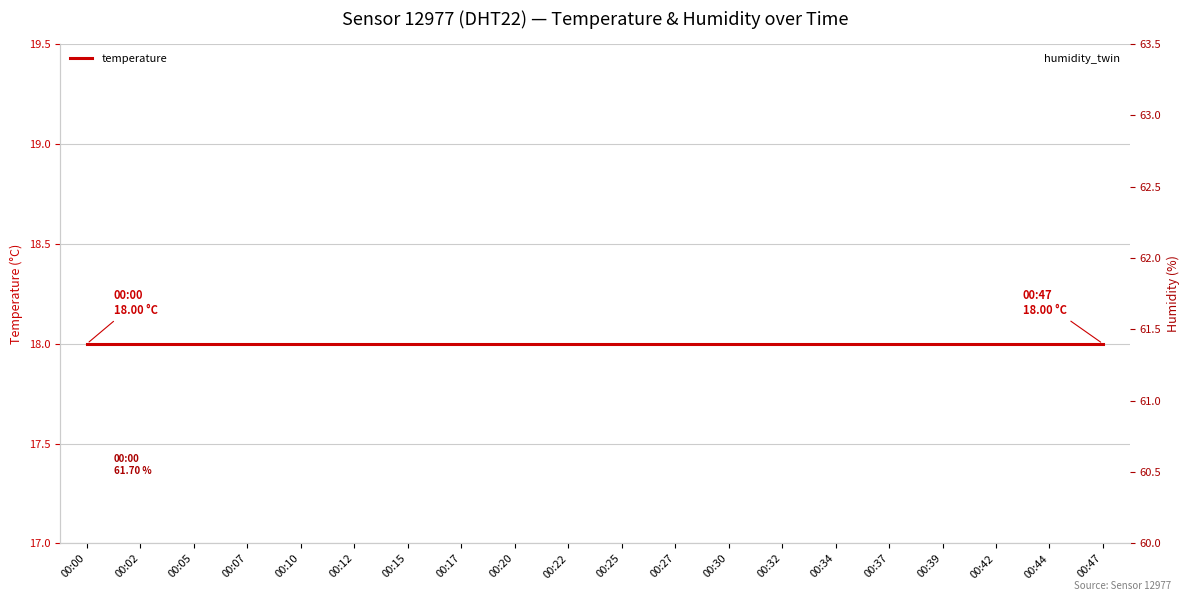

The value of humidity at 00:44 is 103.7. True or false?

False